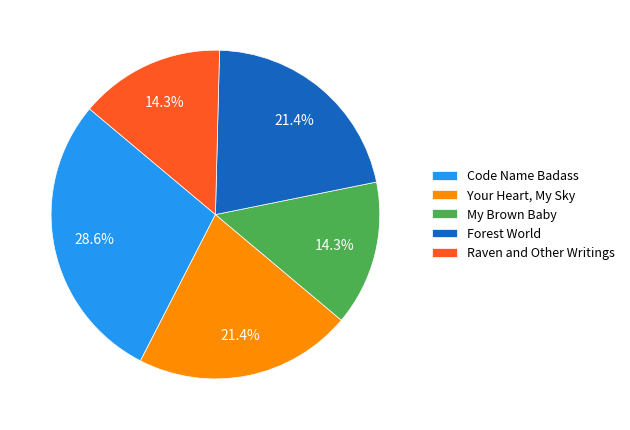

What percentage do My Brown Baby and Code Name Badass together represent?

42.9%